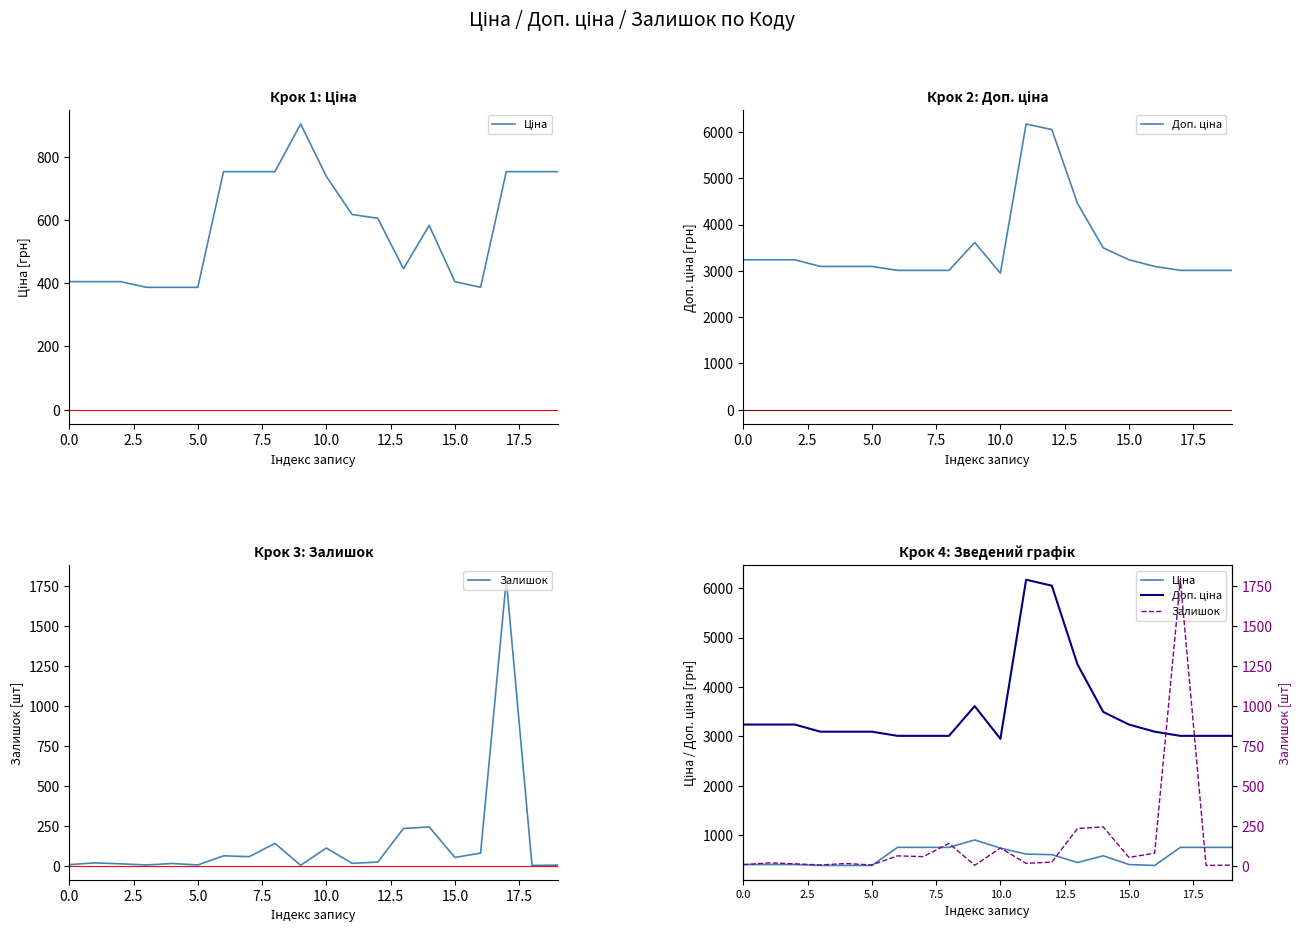

How many interior local valleys does the Доп. ціна series have?

1